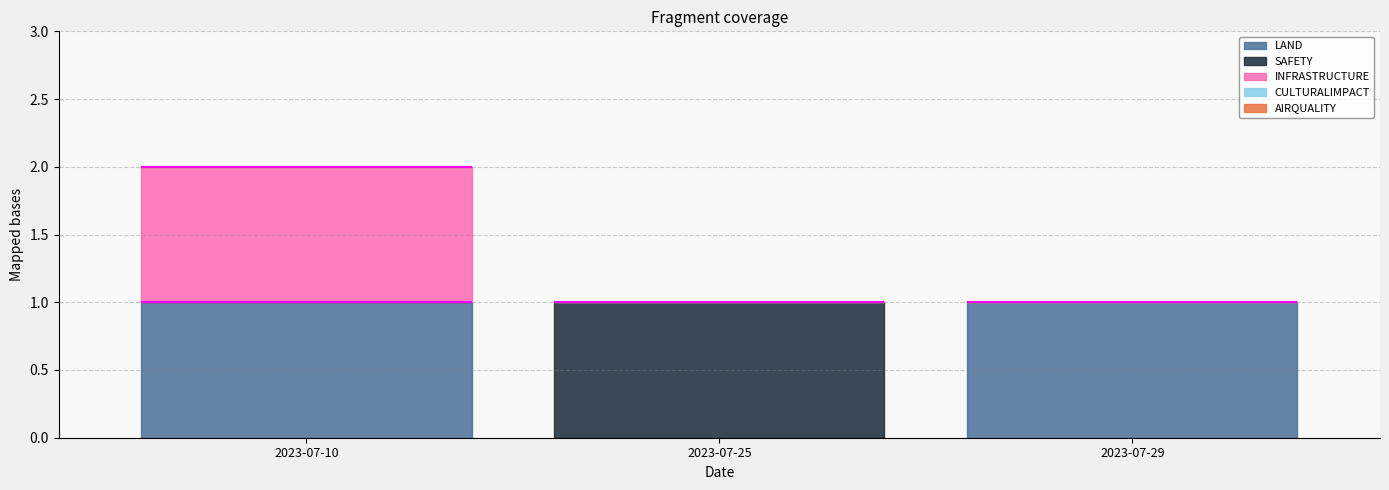

Which series has the largest total across all categories?

LAND